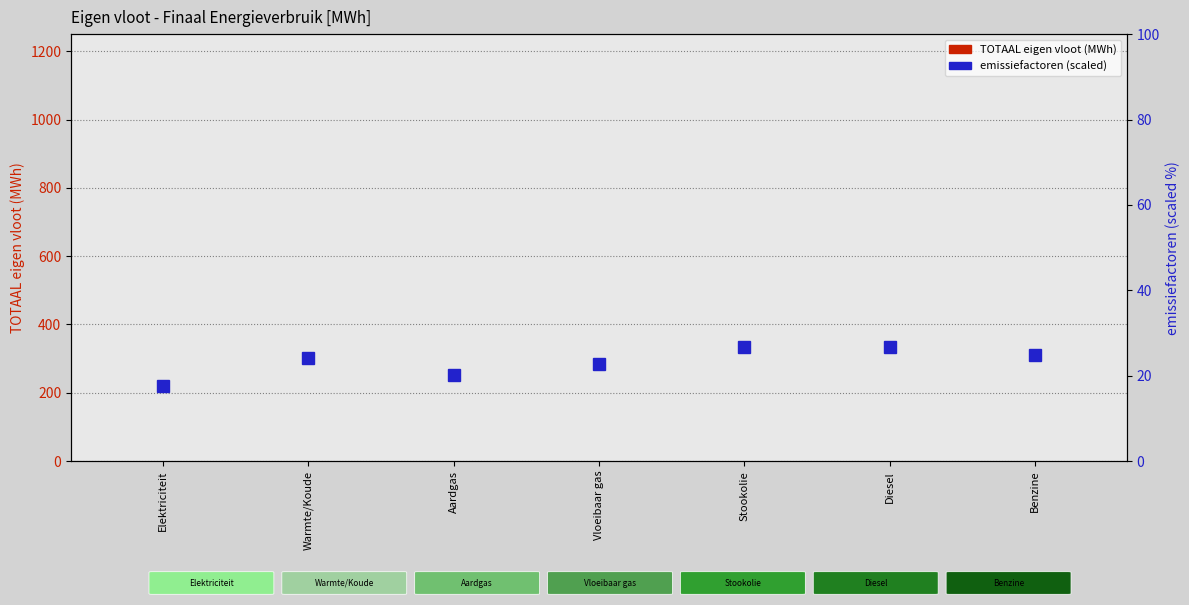

What is the value of the emissiefactor (scaled) bar at the 7th from the left?

24.9